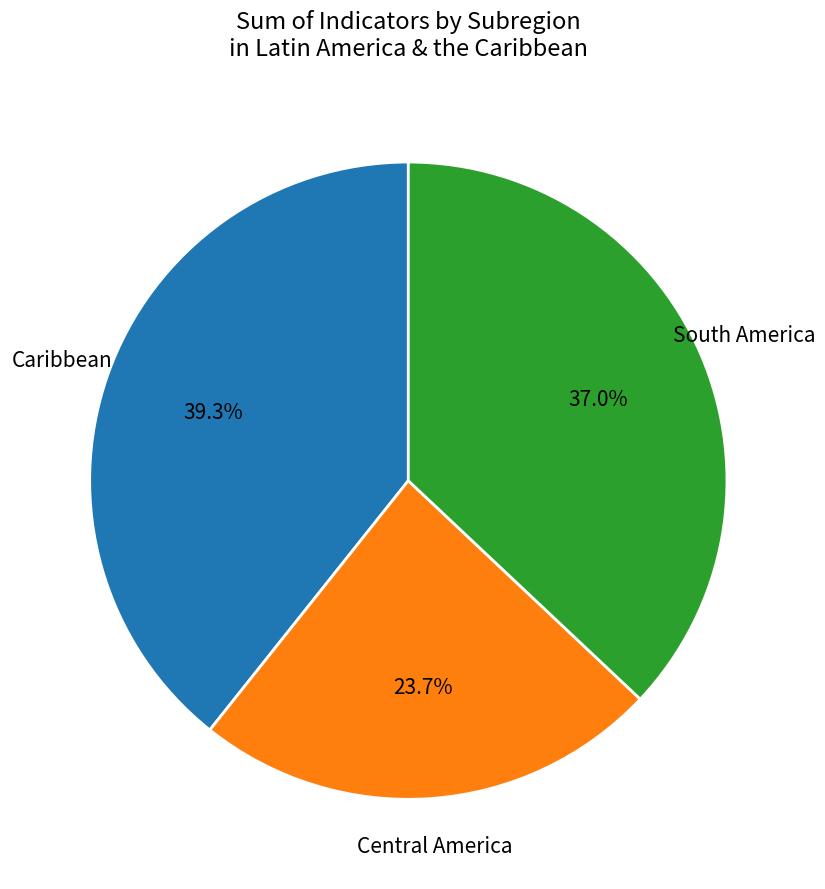

Does any single category account for the majority?

No